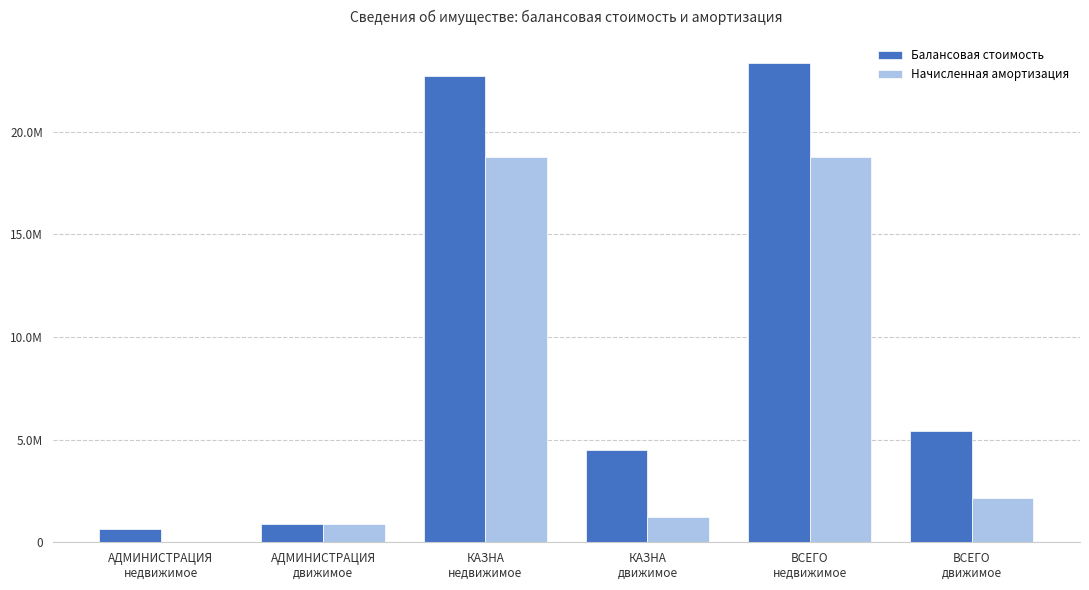

Rank the series by their maximum value, from lowest to highest.

Начисленная амортизация, Балансовая стоимость